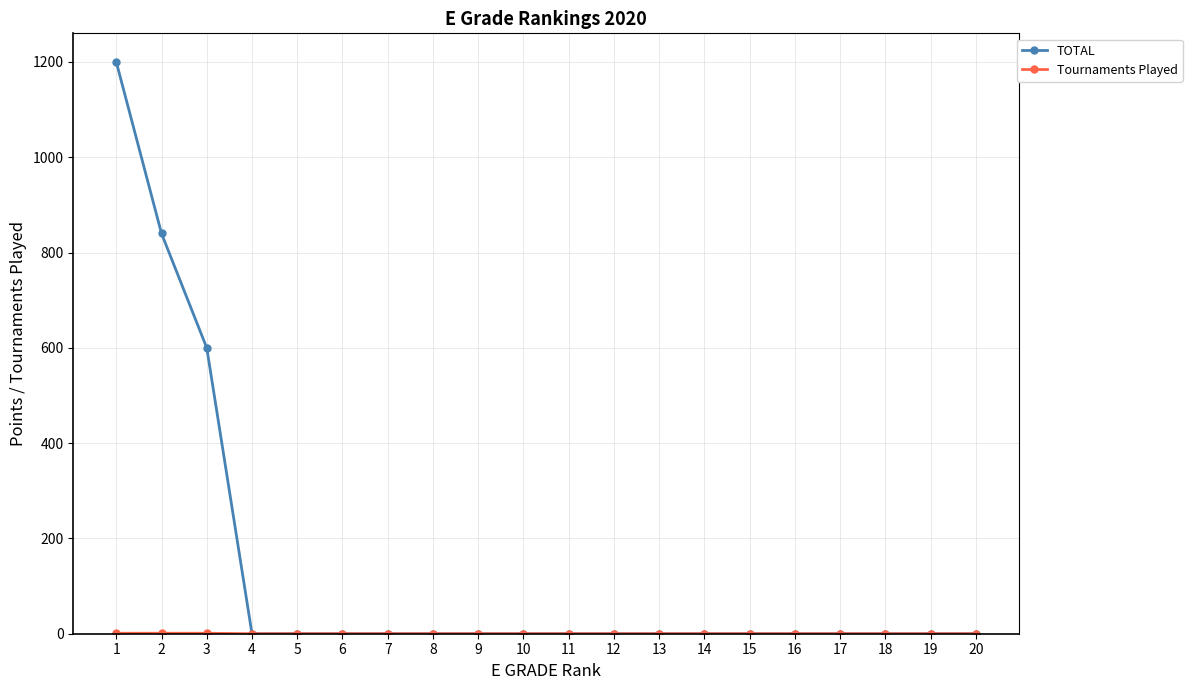

The value of TOTAL at 1 is 1677. True or false?

False